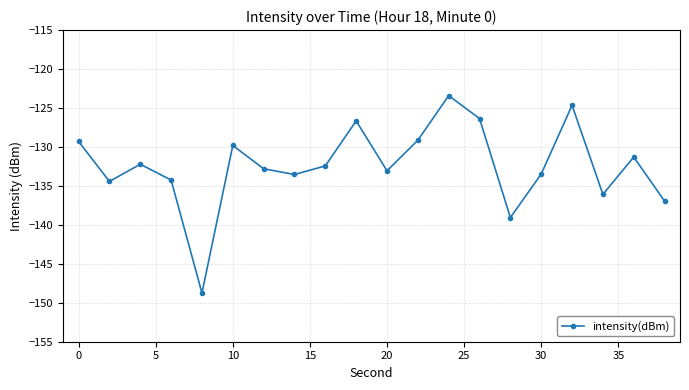

True or false: the data has more than 2 interior local peaks.

True